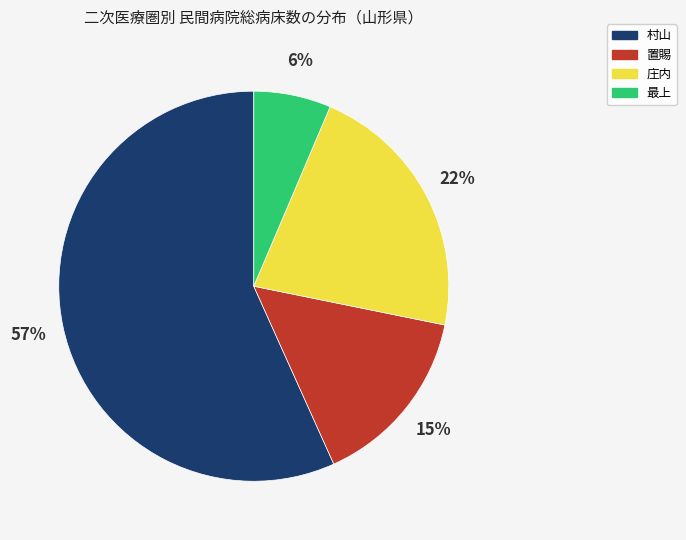

What percentage is the 村山 slice, to the nearest percent?

57%